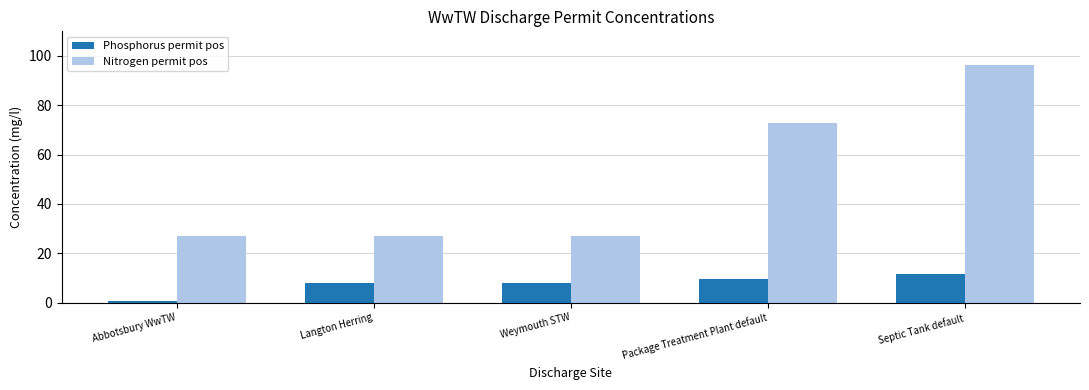

Rank the series by their average value, from highest to lowest.

Nitrogen permit pos, Phosphorus permit pos